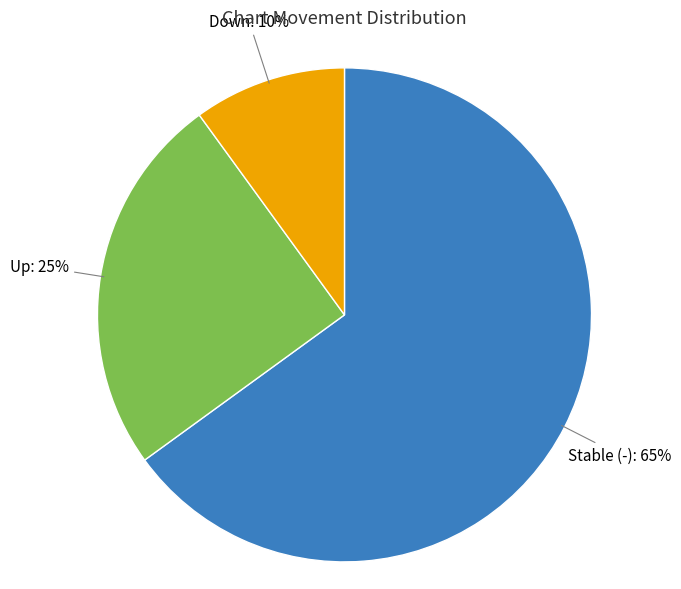

Which slice is the largest?

Stable (-)